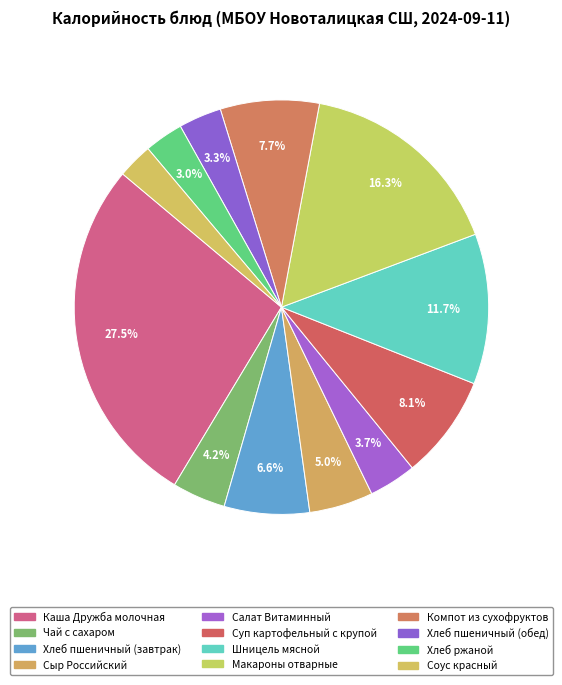

What percentage is the Сыр Российский slice, to the nearest percent?

5%